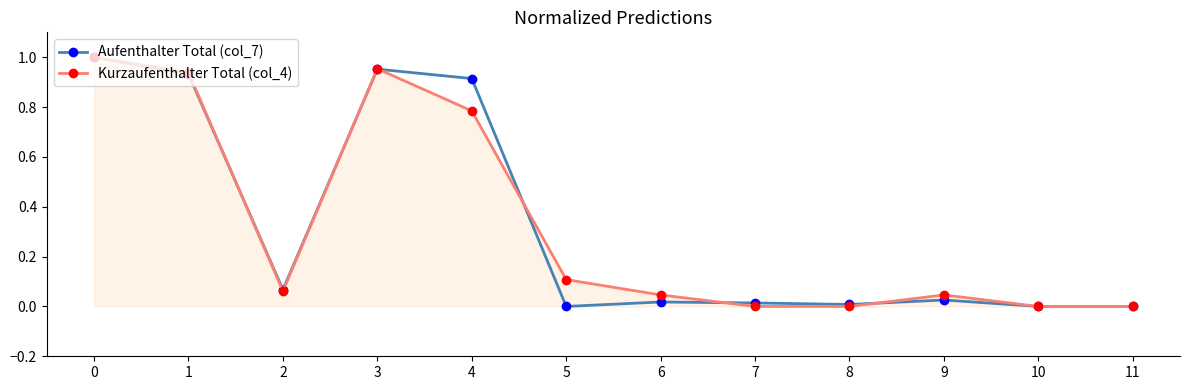

How many series are shown in this chart?

2